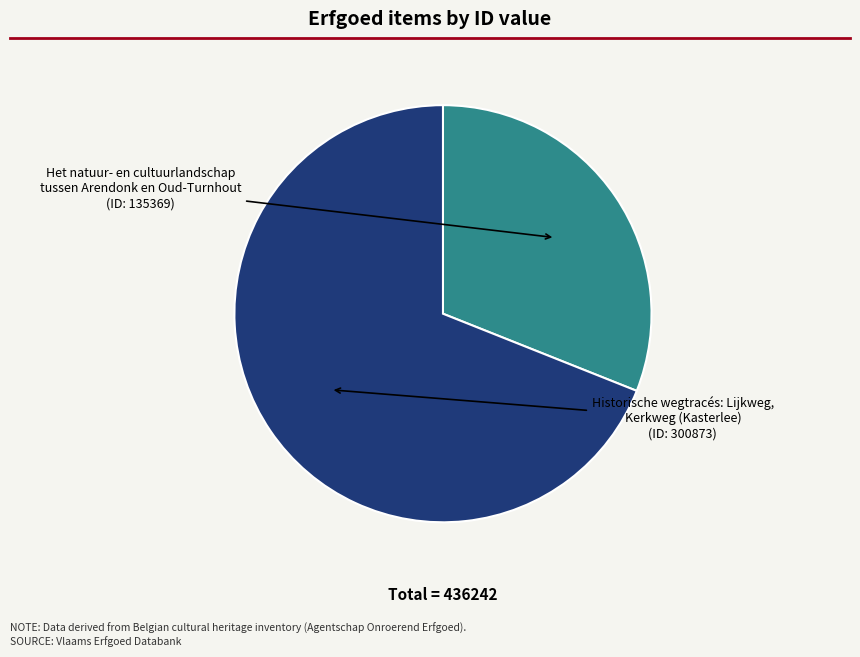

Do Historische wegtracés: Lijkweg, Kerkweg (Kasterlee) and Het natuur- en cultuurlandschap tussen Arendonk en Oud-Turnhout together represent more than half of the pie?

Yes